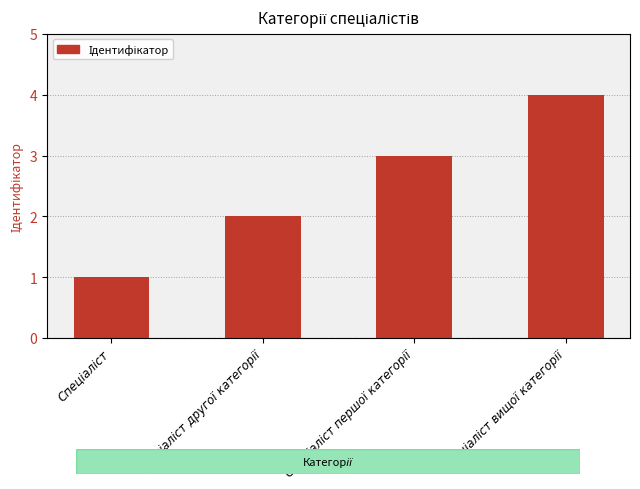

What is the sum of all values?

10